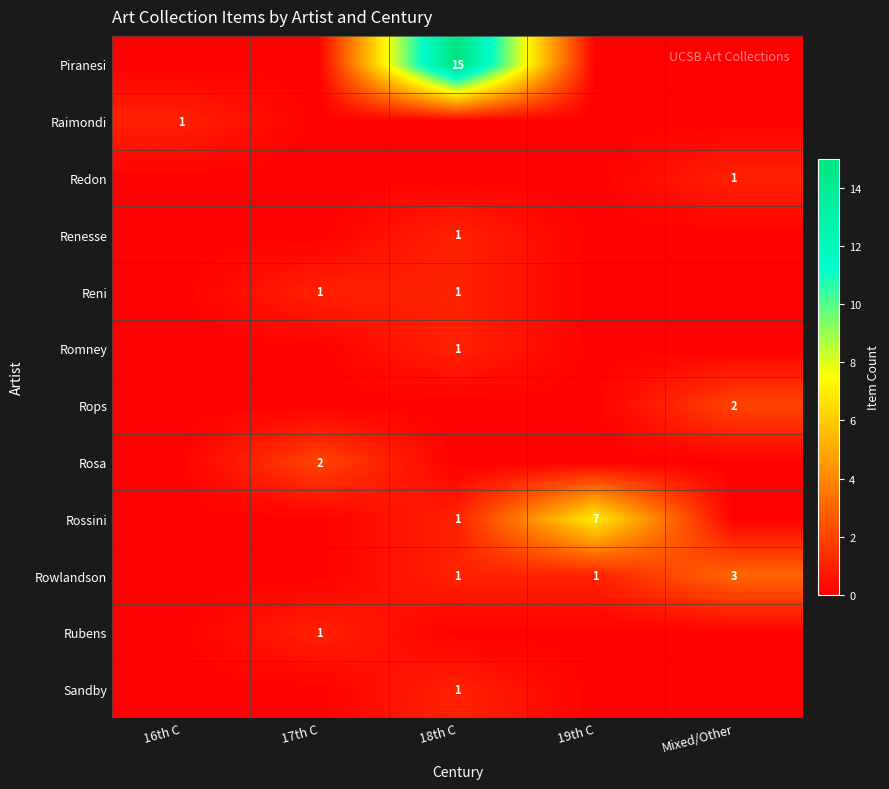

The Sandby series shows 2 at 18th C. True or false?

False